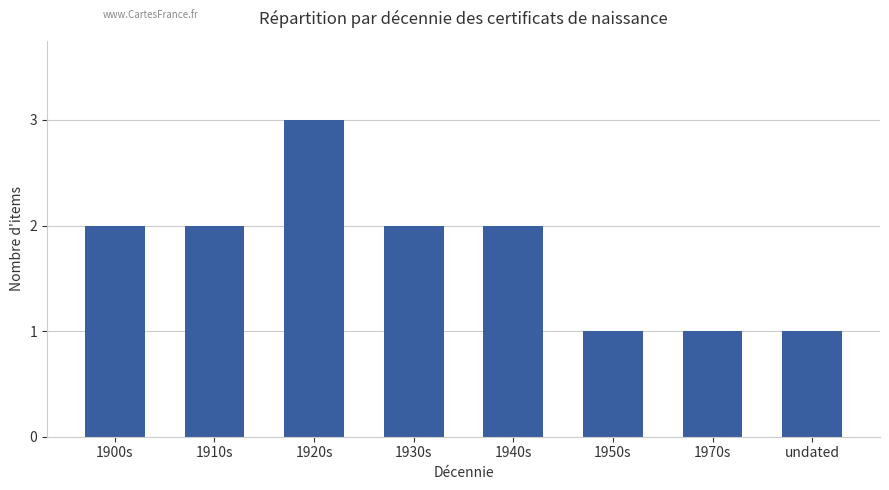

What is the average value?

2